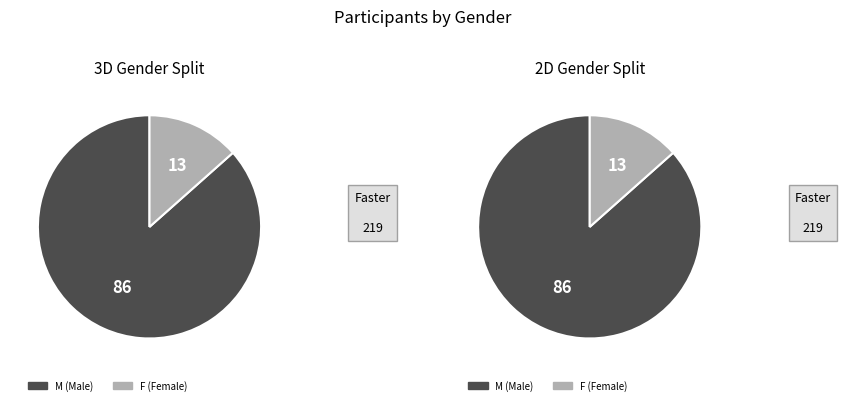

Is it true that F is 13% of the pie?

True